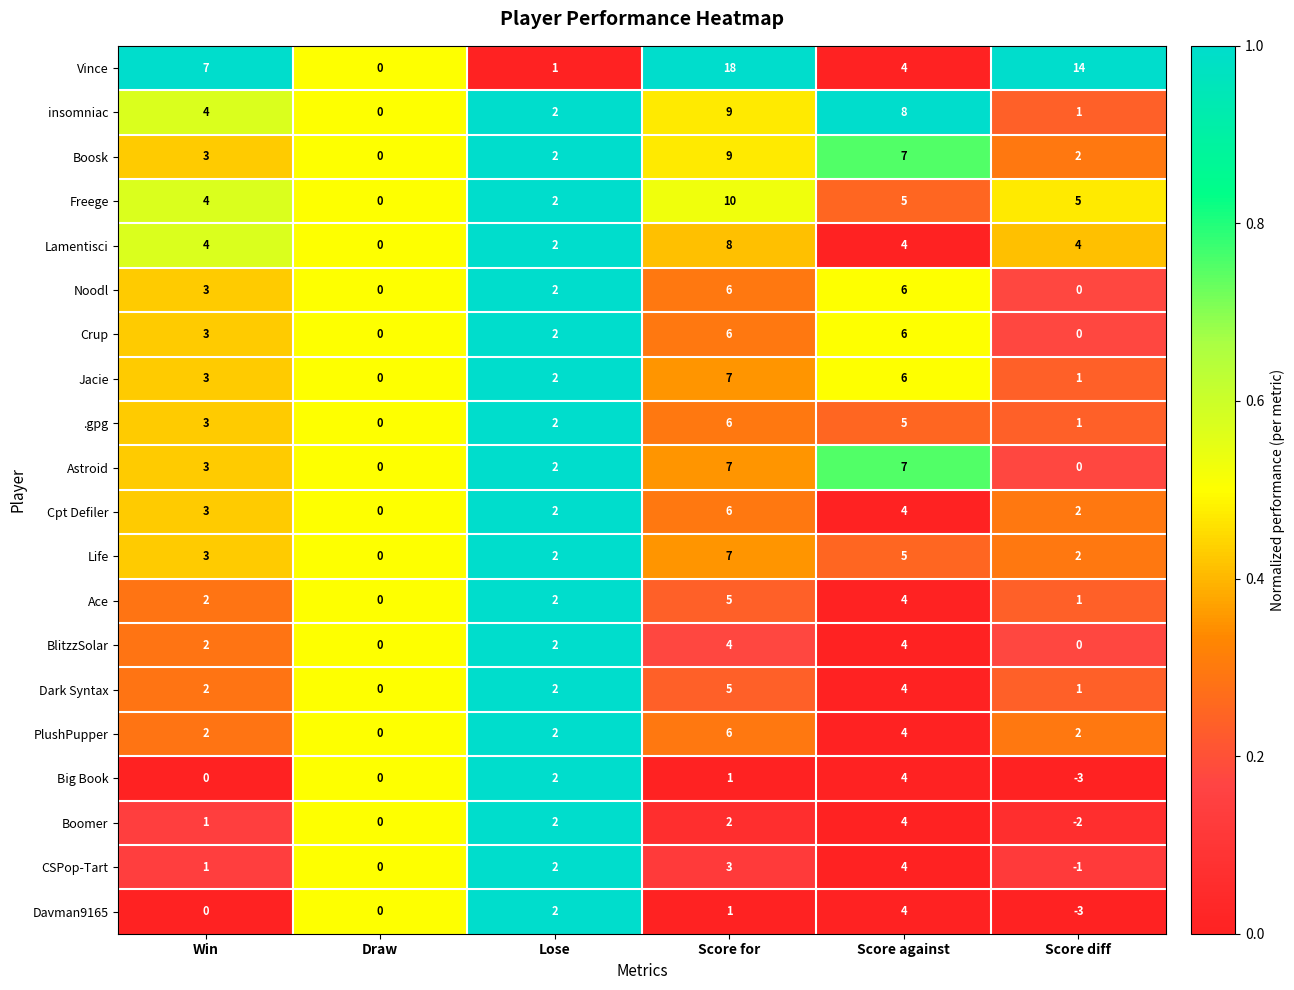

What is the sum of the Dark Syntax values at Score for and Score against?

9